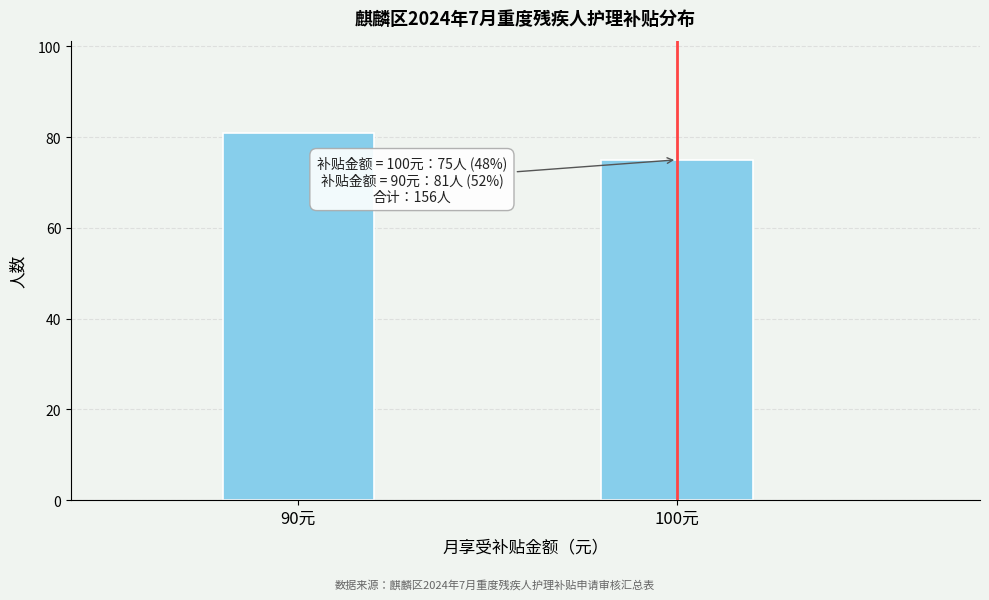

Reading right to left, transcribe all the data shown in this chart.

100元=75	90元=81